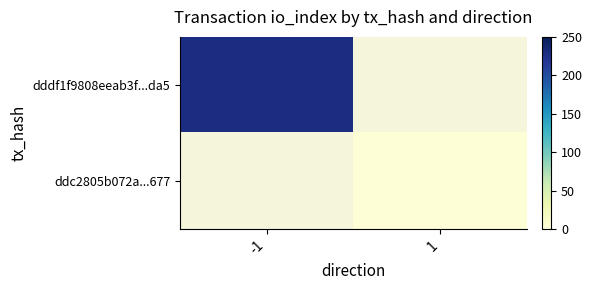

What is the maximum value for dddf1f9808eeab3f...da5?

228.0